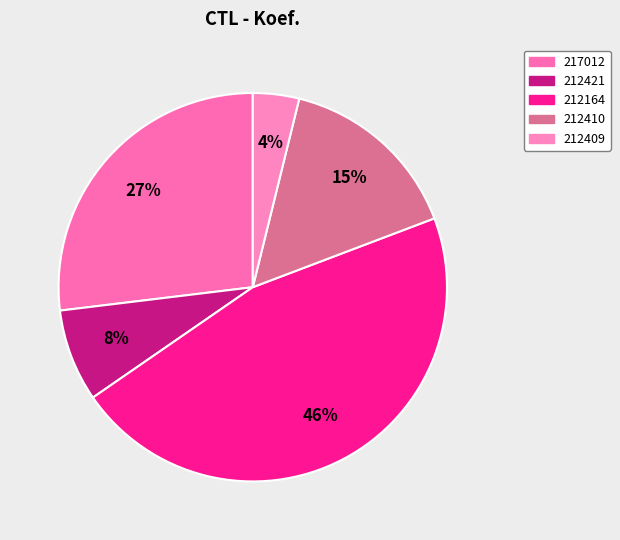

What is the largest slice in the pie chart?

212164